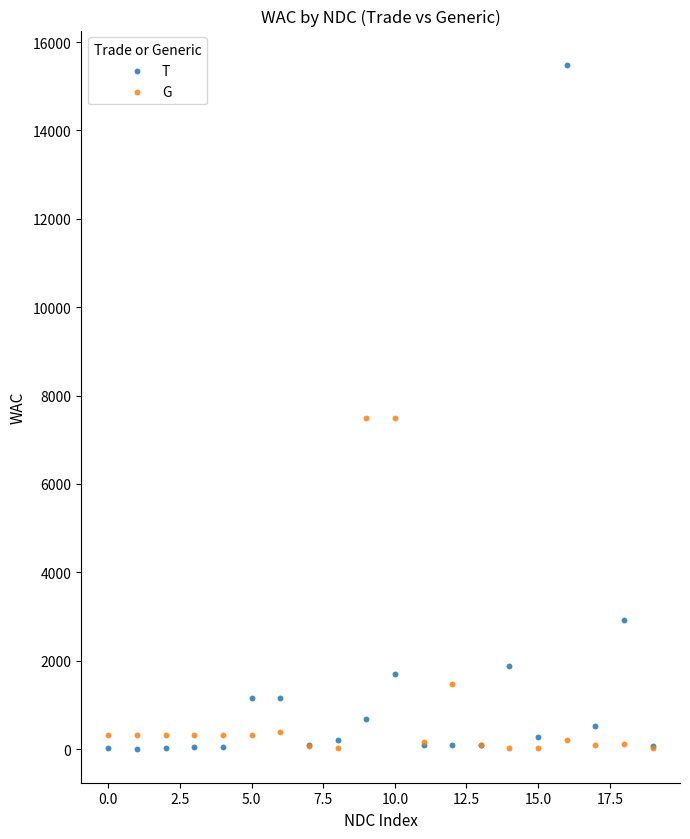

In the G series, what Y value is closest to 3759?

1465.0